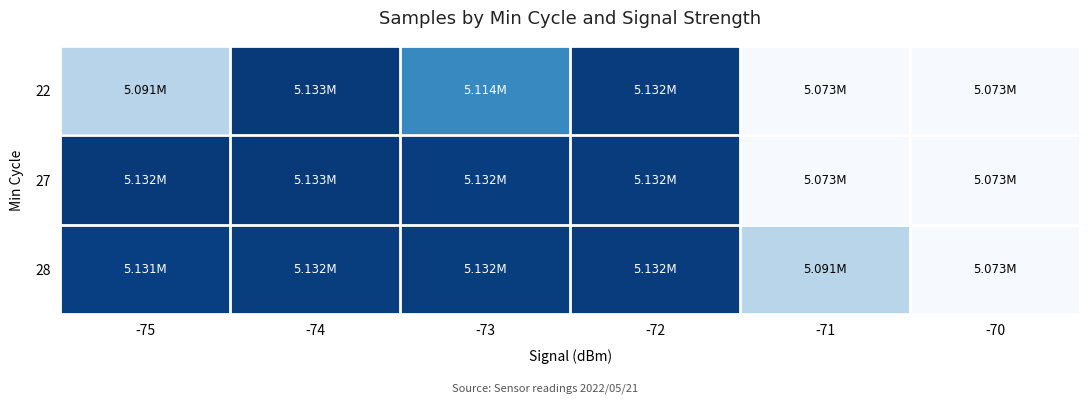

Reading left to right, list all the values displayed in this chart.

22: -75=5091382	-74=5132535	-73=5113802	-72=5131874	-71=5073285	-70=5073403
27: -75=5132382	-74=5132708	-73=5131515	-72=5131874	-71=5073285	-70=5073403
28: -75=5131136	-74=5131622	-73=5131647	-72=5131874	-71=5090938	-70=5073403